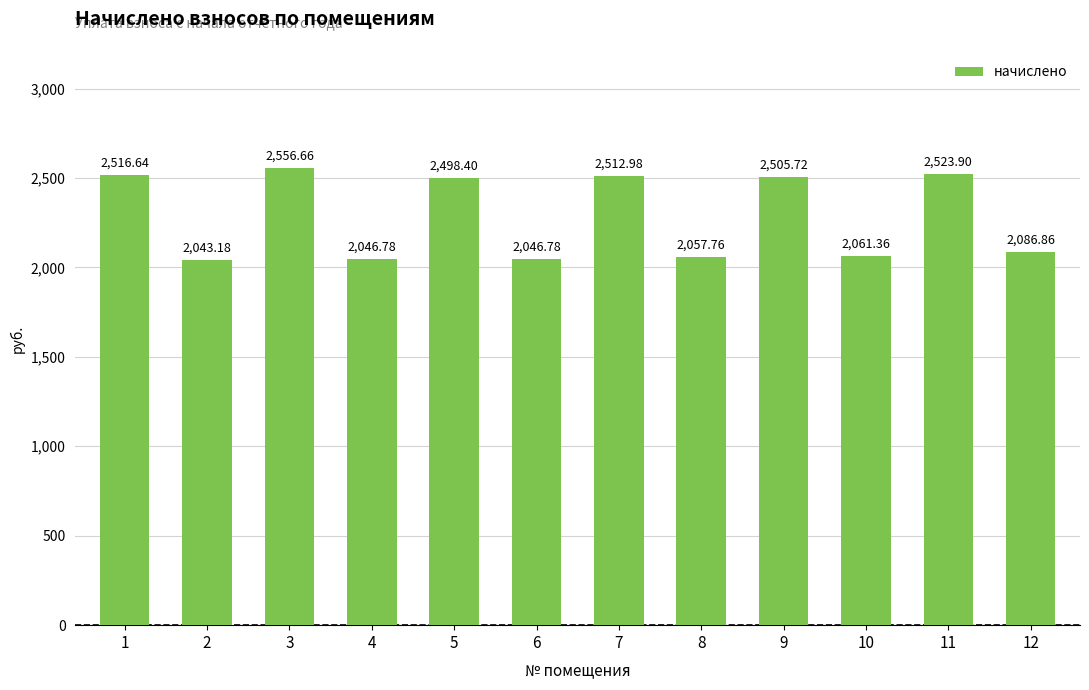

What is the change in value from 5 to 7?

+14.6